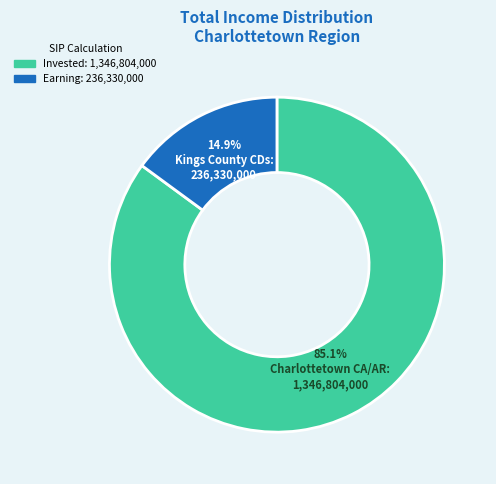

Is there a majority slice in this chart?

Yes